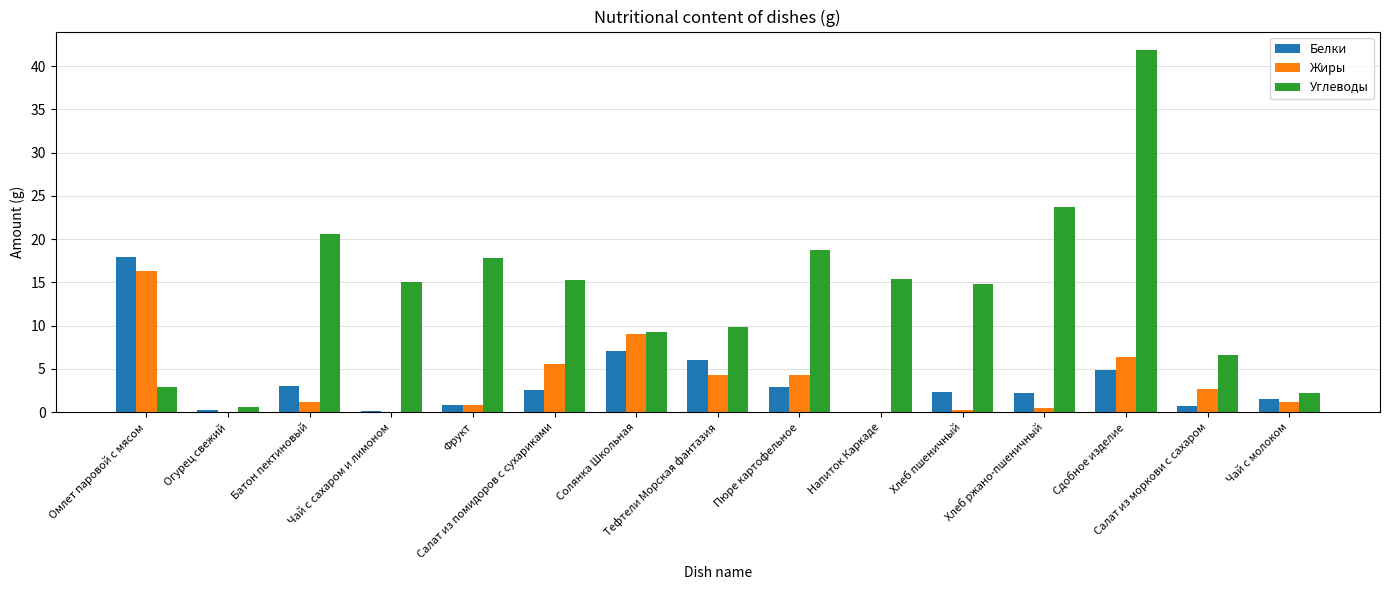

Is the value of Углеводы at Солянка Школьная greater than the value of Белки at Напиток Каркаде?

Yes